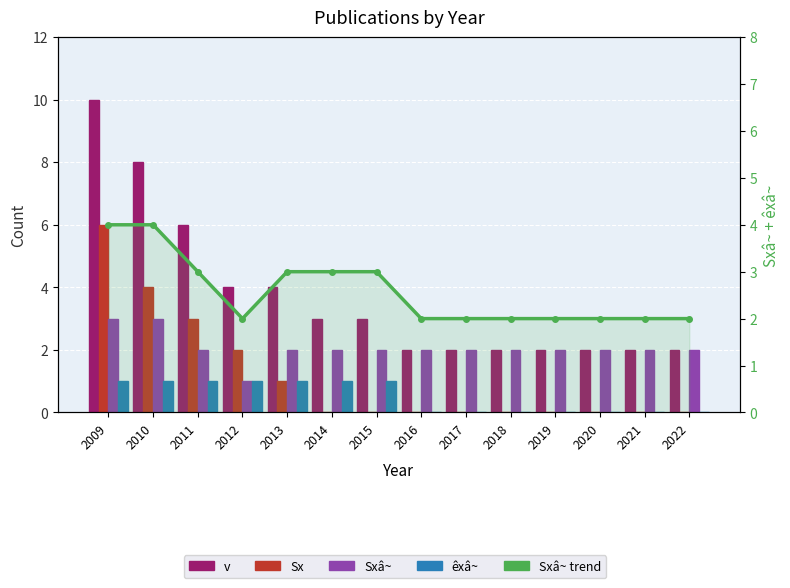

What is the difference between the second highest and second lowest values in the Sx series?

4